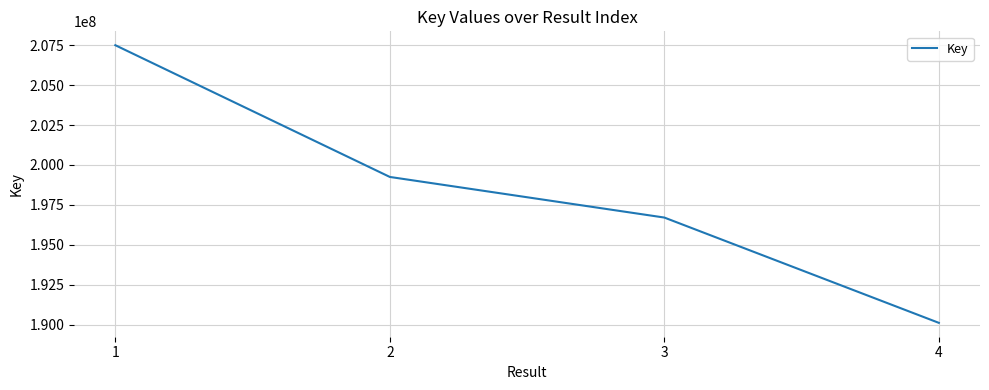

Reading left to right, extract all data points from this chart.

1=207494781	2=199250482	3=196709401	4=190119498